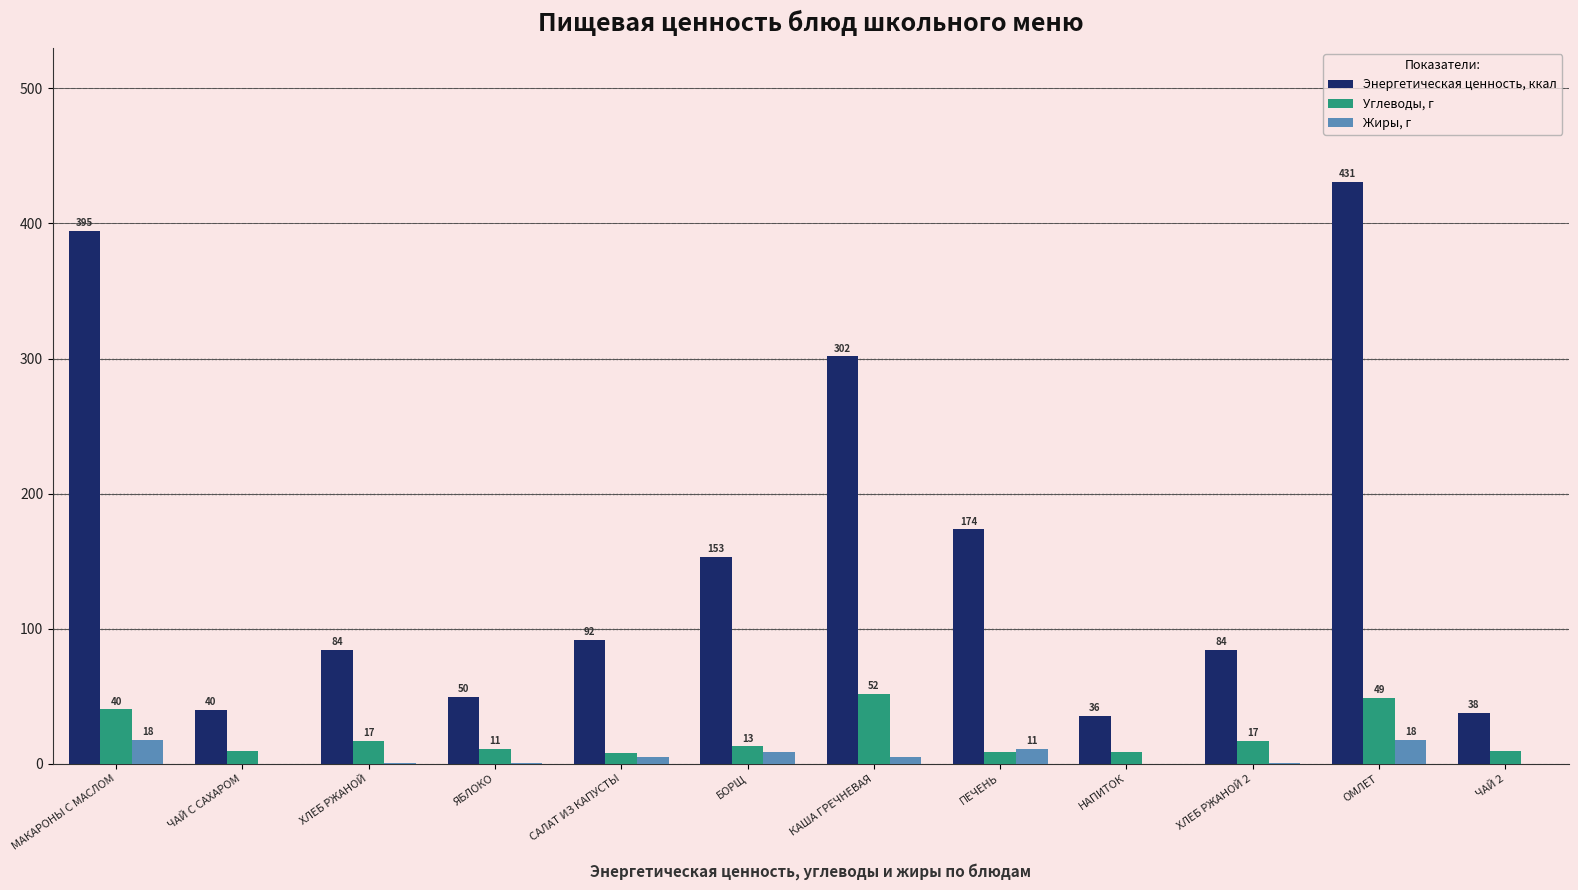

True or false: Энергетическая ценность, ккал has a value of 301.6 at КАША ГРЕЧНЕВАЯ.

True